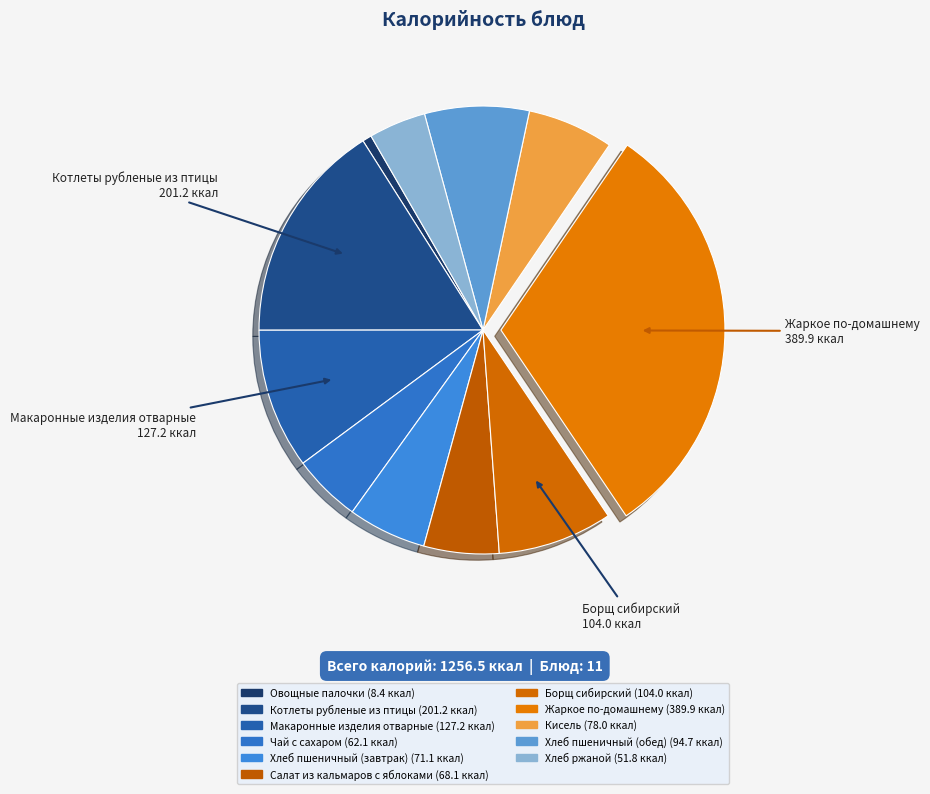

What percentage is the Борщ сибирский slice, to the nearest percent?

8%